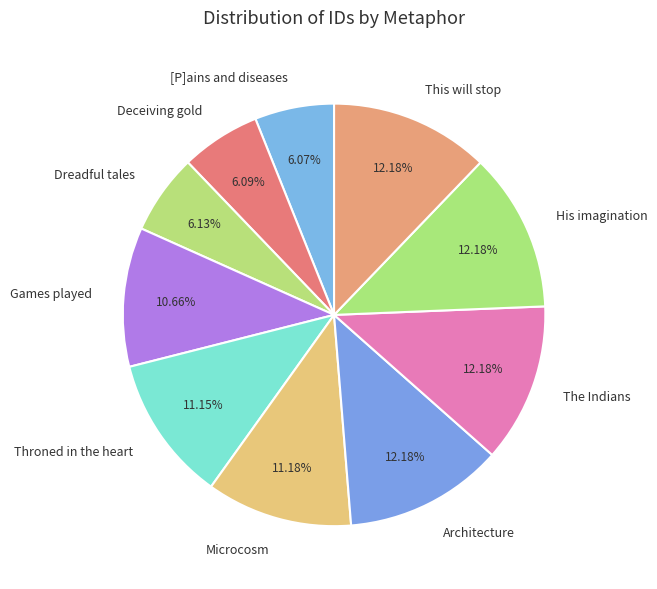

Is there a majority slice in this chart?

No